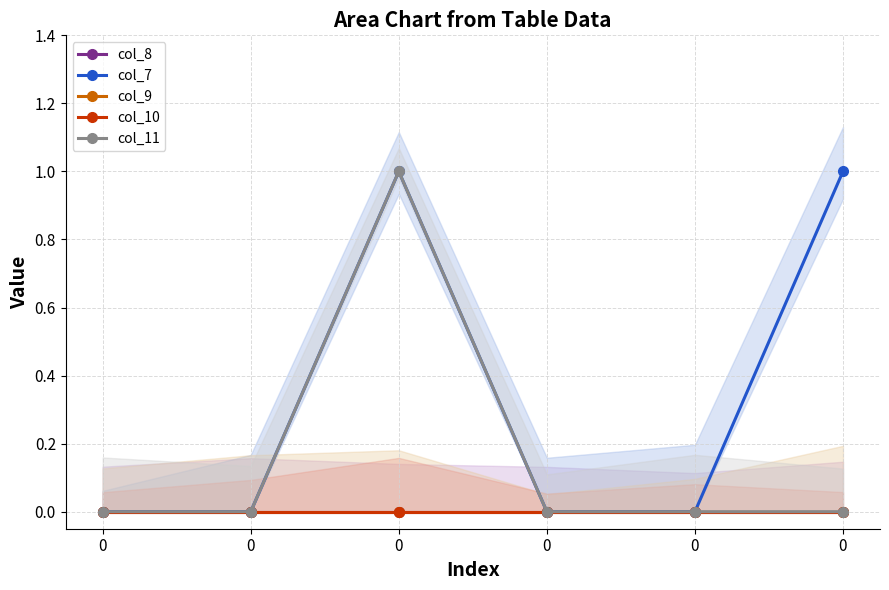

At how many categories does at least one series exceed 0?

2